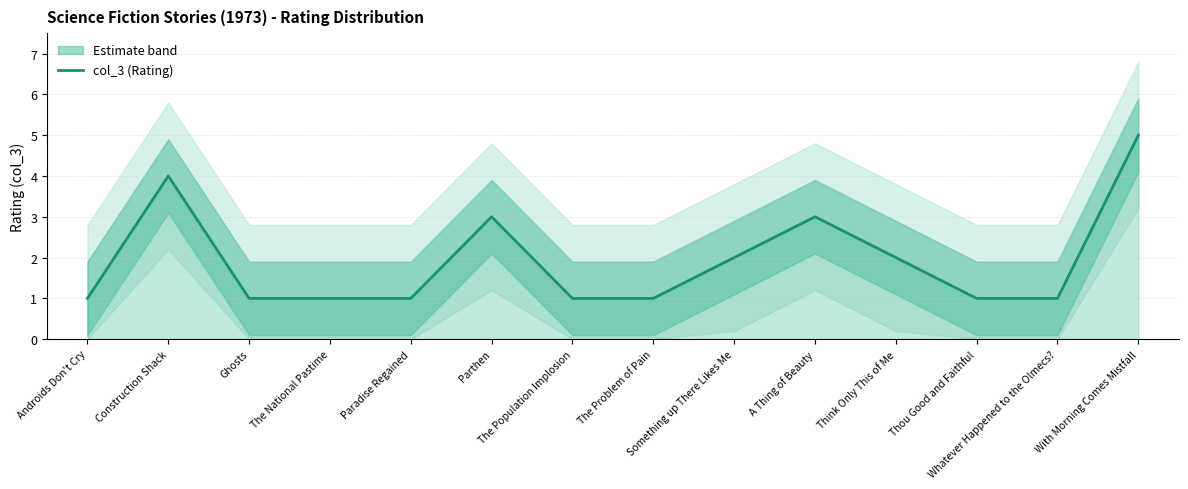

Reading right to left, what are all the values shown in this chart?

With Morning Comes Mistfall=5	Whatever Happened to the Olmecs?=1	Thou Good and Faithful=1	Think Only This of Me=2	A Thing of Beauty=3	Something up There Likes Me=2	The Problem of Pain=1	The Population Implosion=1	Parthen=3	Paradise Regained=1	The National Pastime=1	Ghosts=1	Construction Shack=4	Androids Don't Cry=1